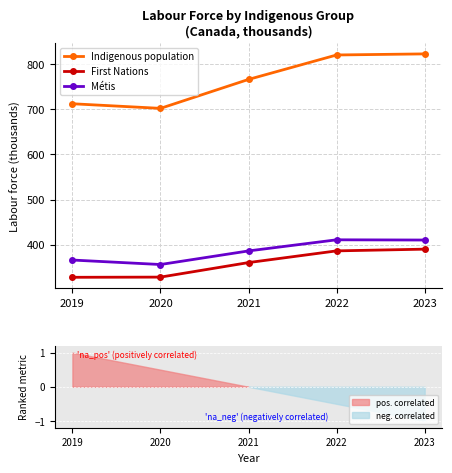

How many values in the First Nations series exceed 360?

3